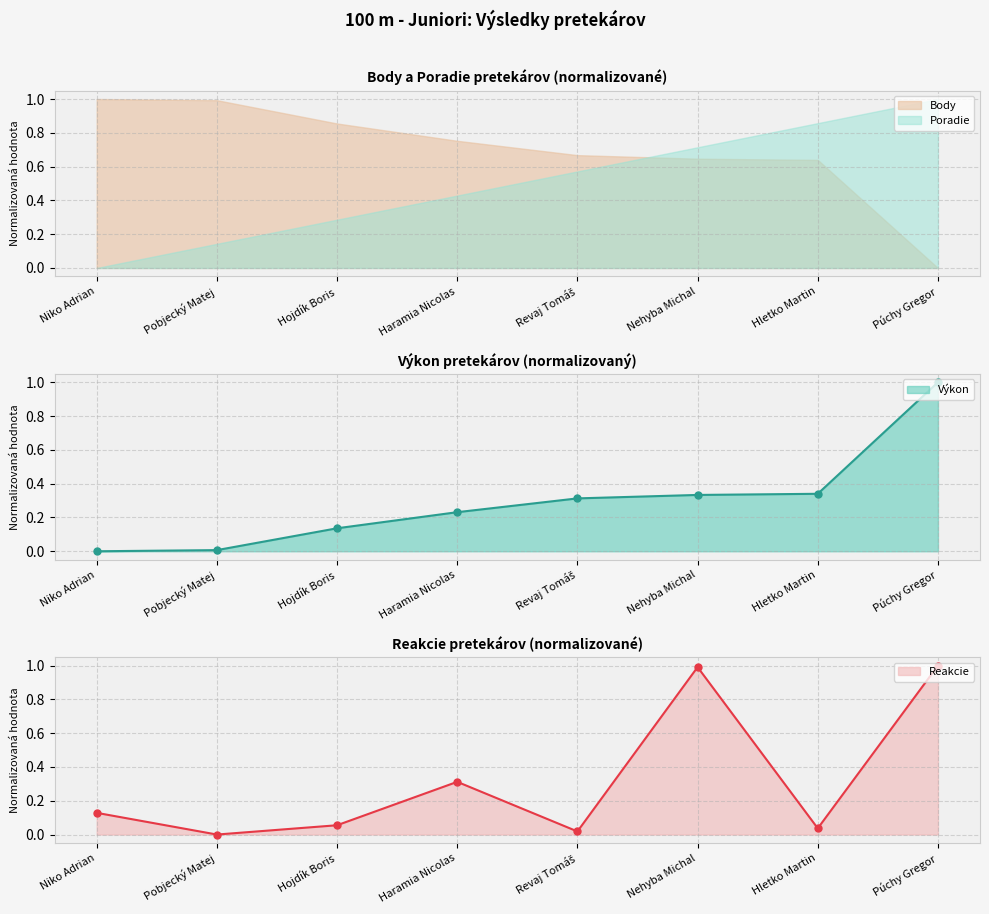

How many data points in Výkon are above 0?

7